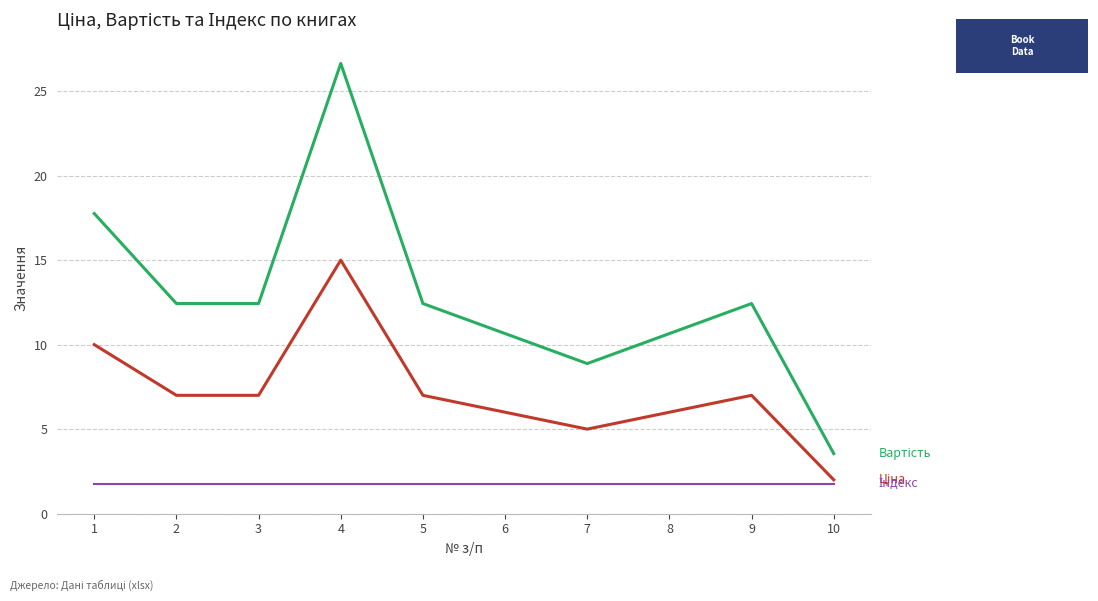

How many lines are shown in the chart?

3